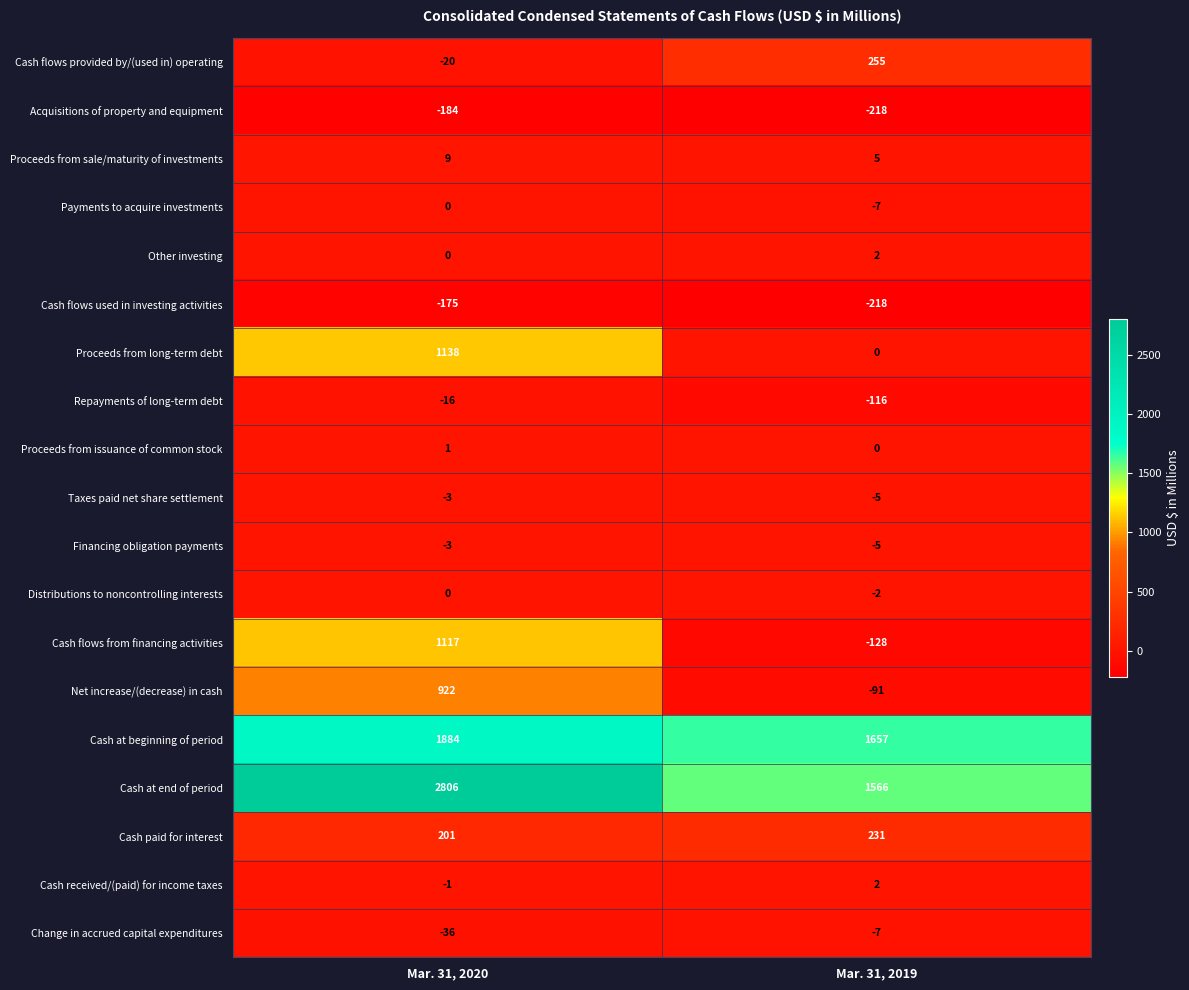

What value does the Payments to acquire investments series have at Mar. 31, 2019?

-7